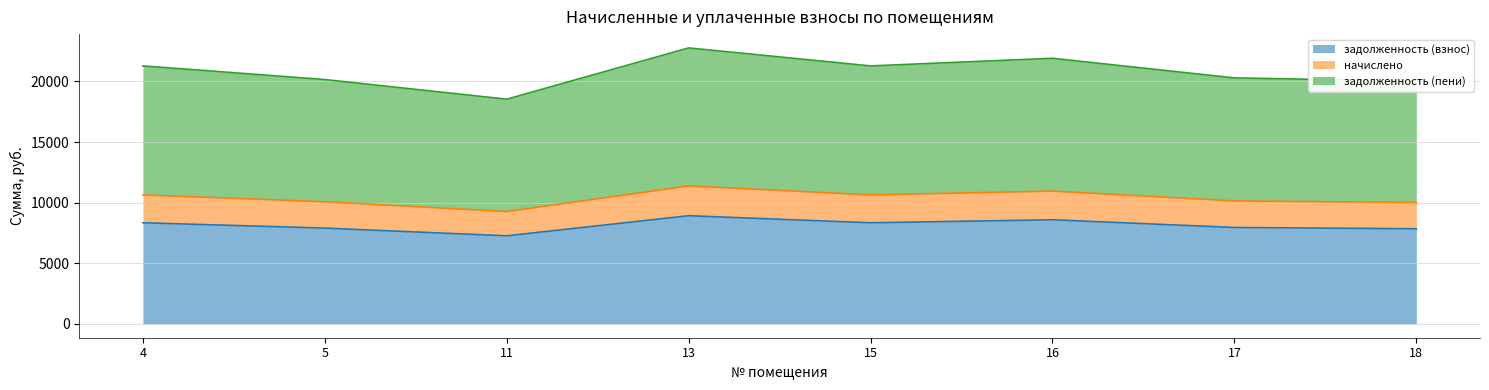

Where is the first local minimum for начислено?

11